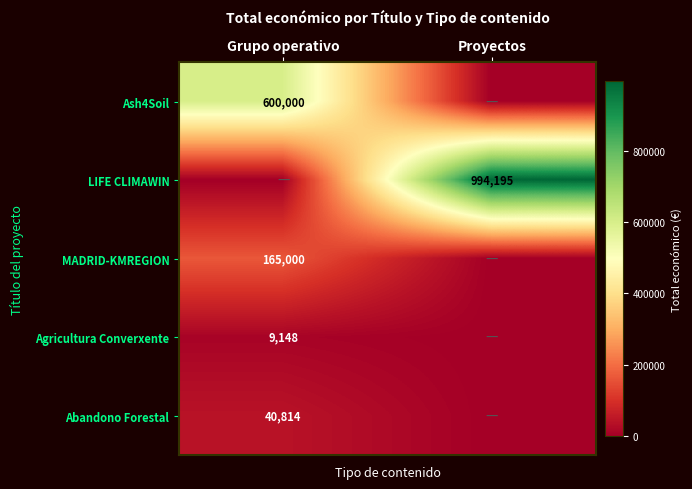

Is the value of Abandono Forestal at Grupo operativo greater than the value of LIFE CLIMAWIN at Proyectos?

No